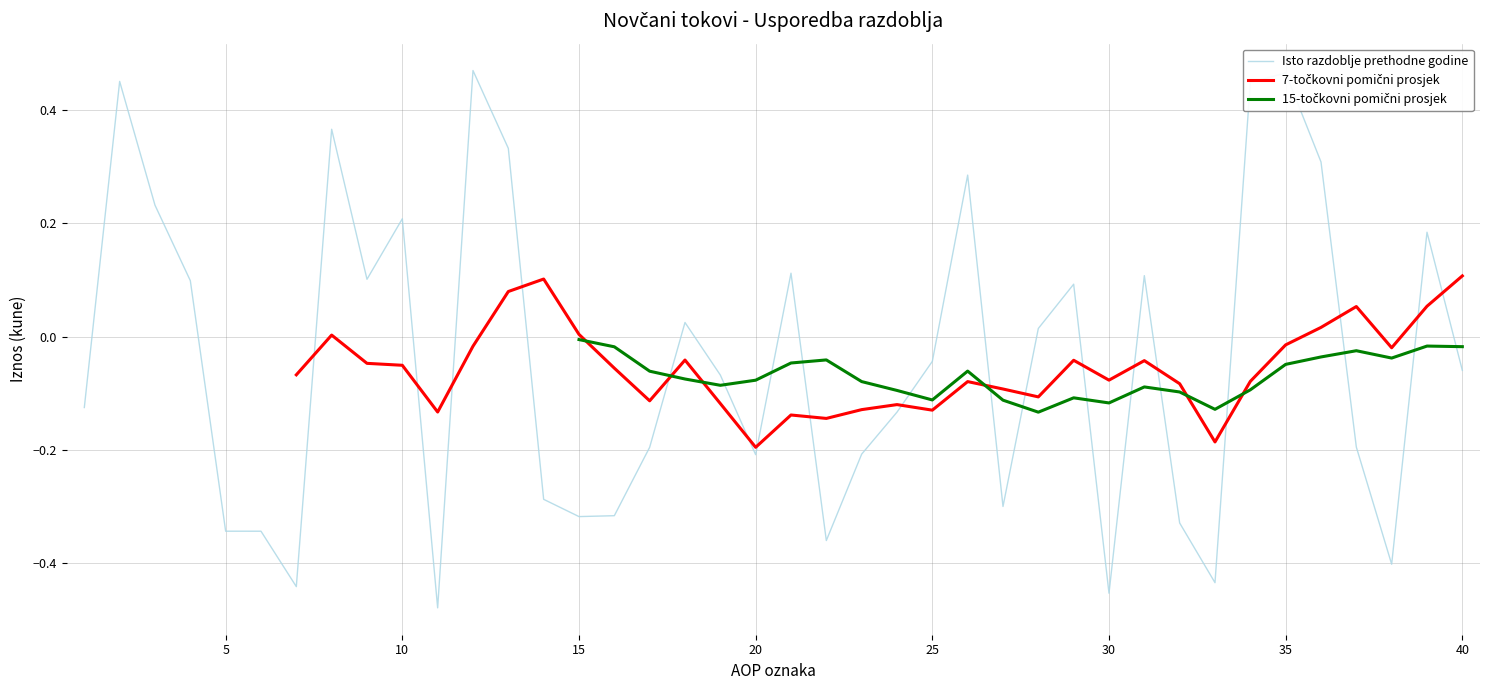

Is it true that 7-točkovni pomični prosjek equals -0.2 at 10?

False